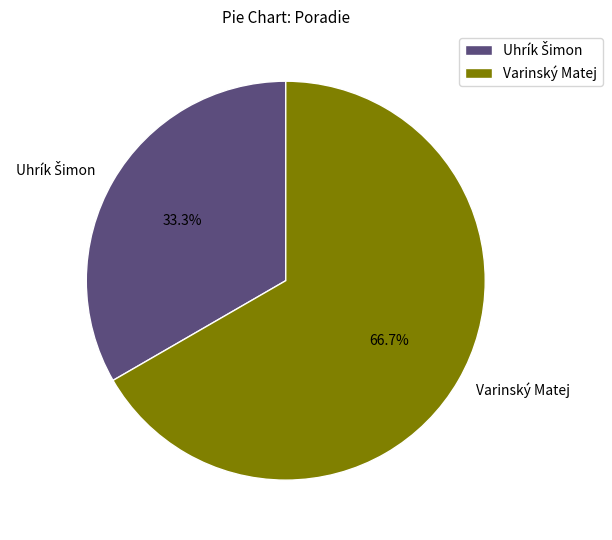

Which slice is the largest?

Varinský Matej